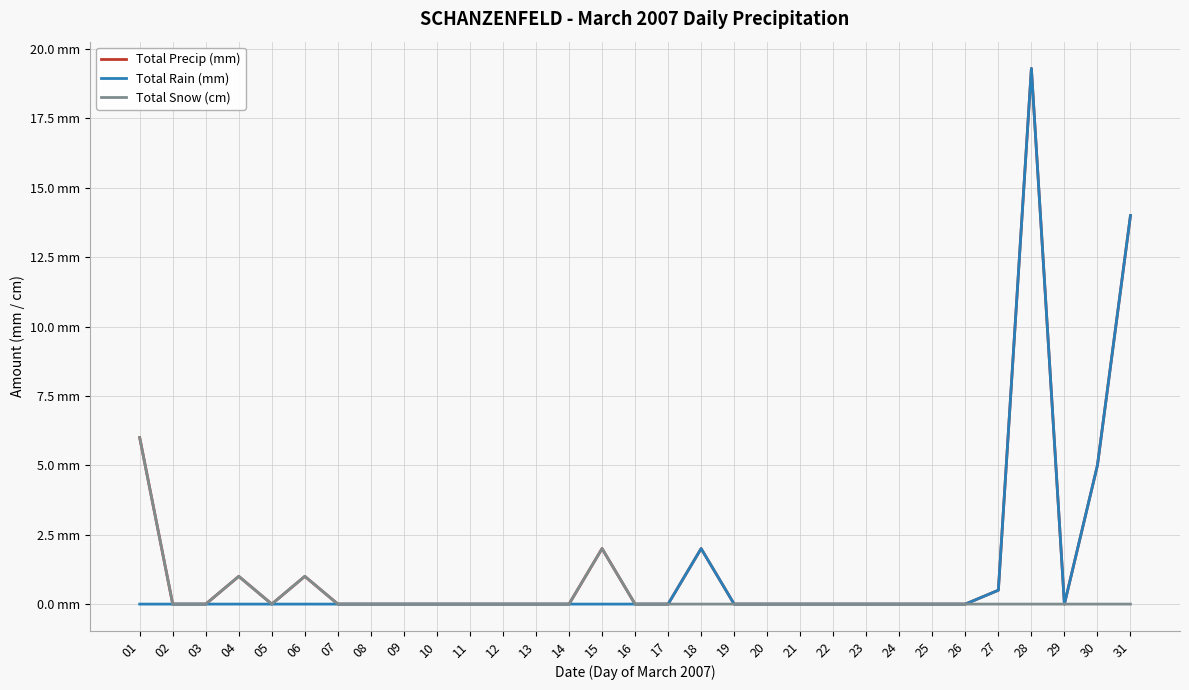

Does the chart display data point markers on the line(s)?

No